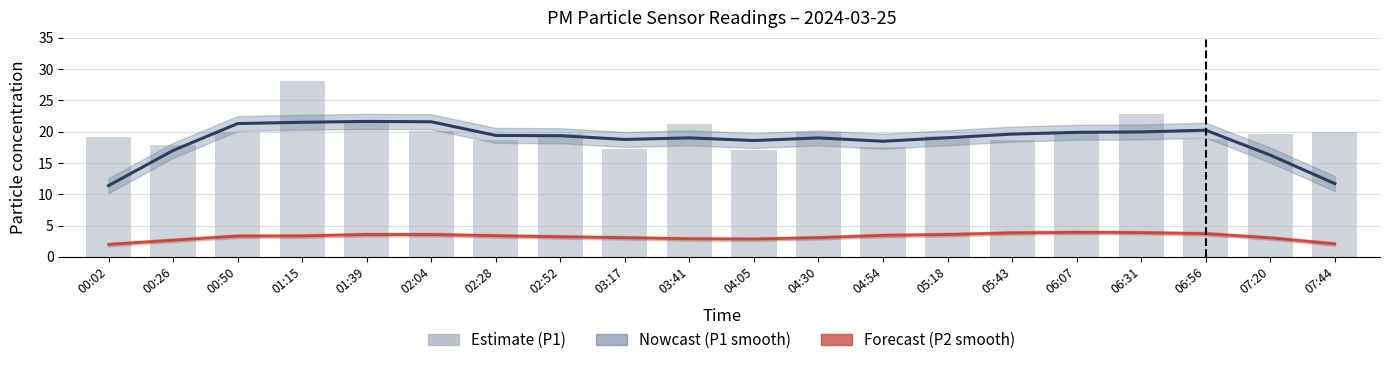

How many data points in P1 are above 19?

13